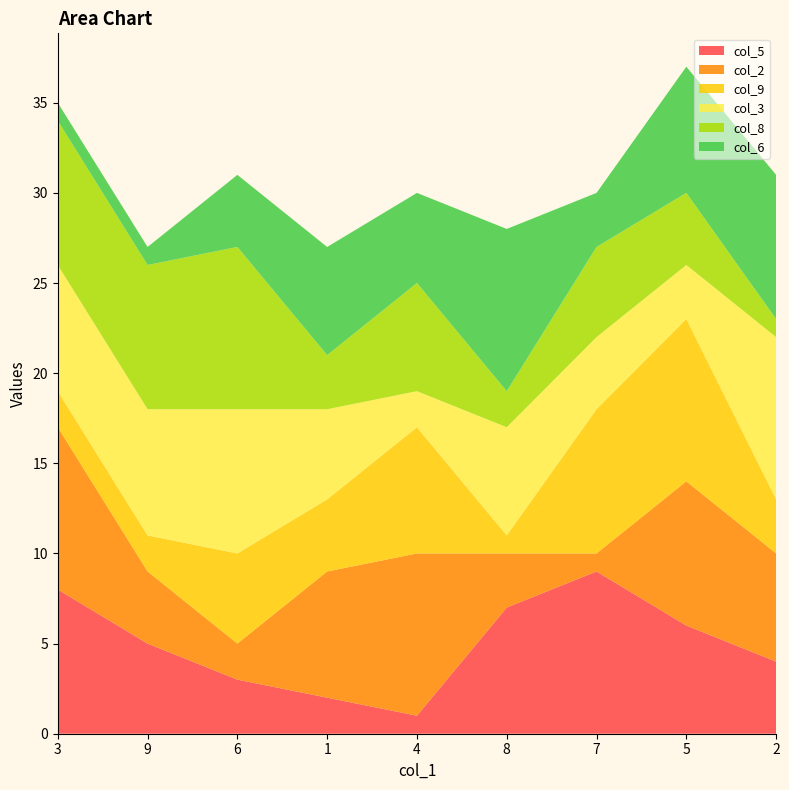

Reading left to right, list all the values displayed in this chart.

col_5: 8	5	3	2	1	7	9	6	4
col_2: 9	4	2	7	9	3	1	8	6
col_9: 2	2	5	4	7	1	8	9	3
col_3: 7	7	8	5	2	6	4	3	9
col_8: 8	8	9	3	6	2	5	4	1
col_6: 1	1	4	6	5	9	3	7	8